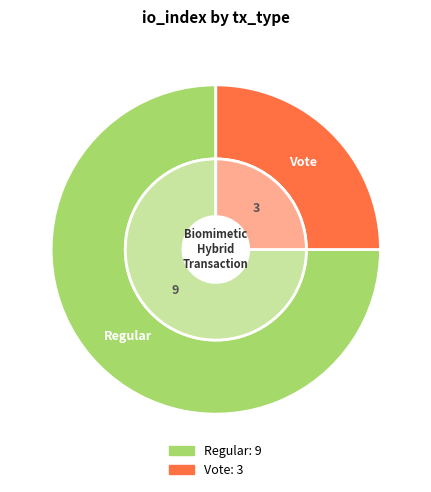

Is it true that Vote is 25% of the pie?

True